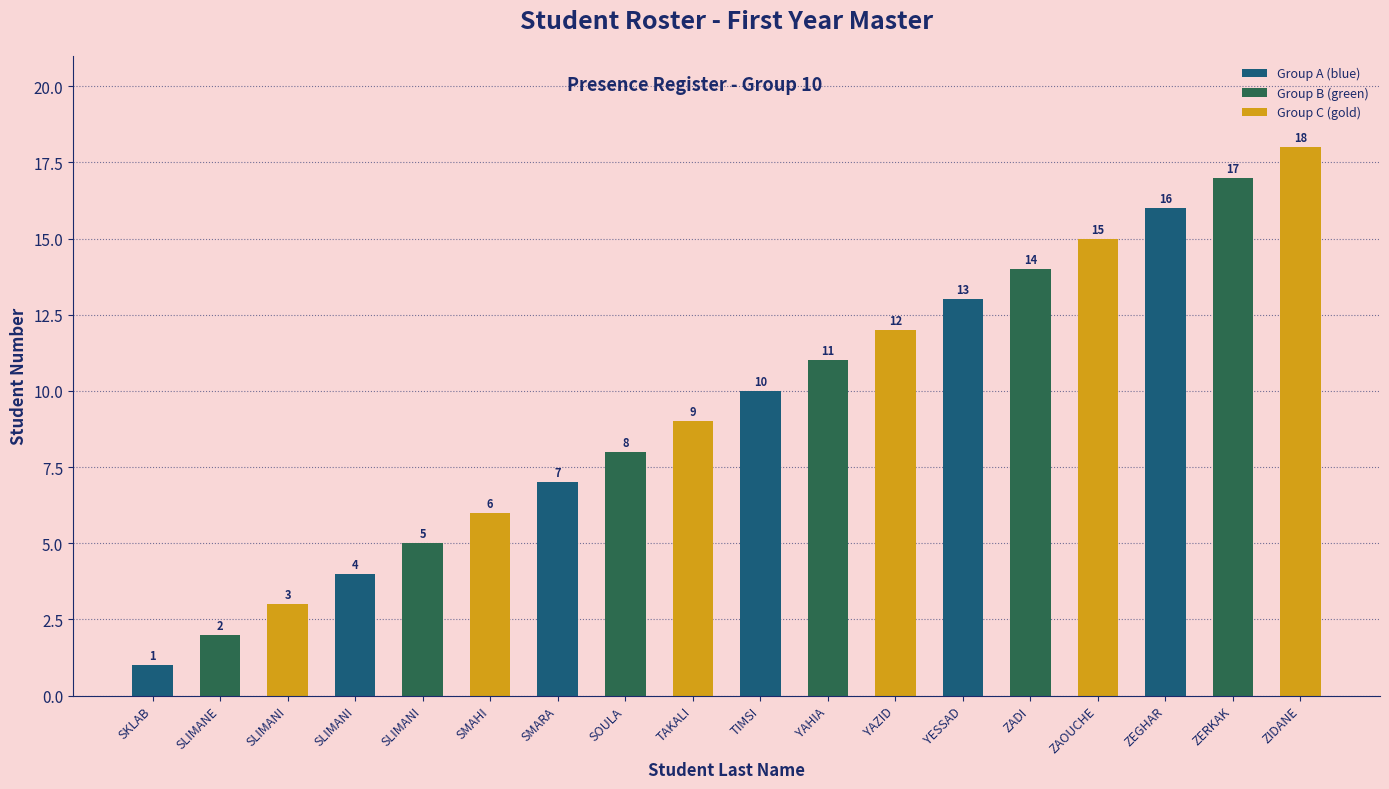

Reading left to right, extract all data points from this chart.

SKLAB=1	SLIMANE=2	SLIMANI=3	SLIMANI=4	SLIMANI=5	SMAHI=6	SMARA=7	SOULA=8	TAKALI=9	TIMSI=10	YAHIA=11	YAZID=12	YESSAD=13	ZADI=14	ZAOUCHE=15	ZEGHAR=16	ZERKAK=17	ZIDANE=18